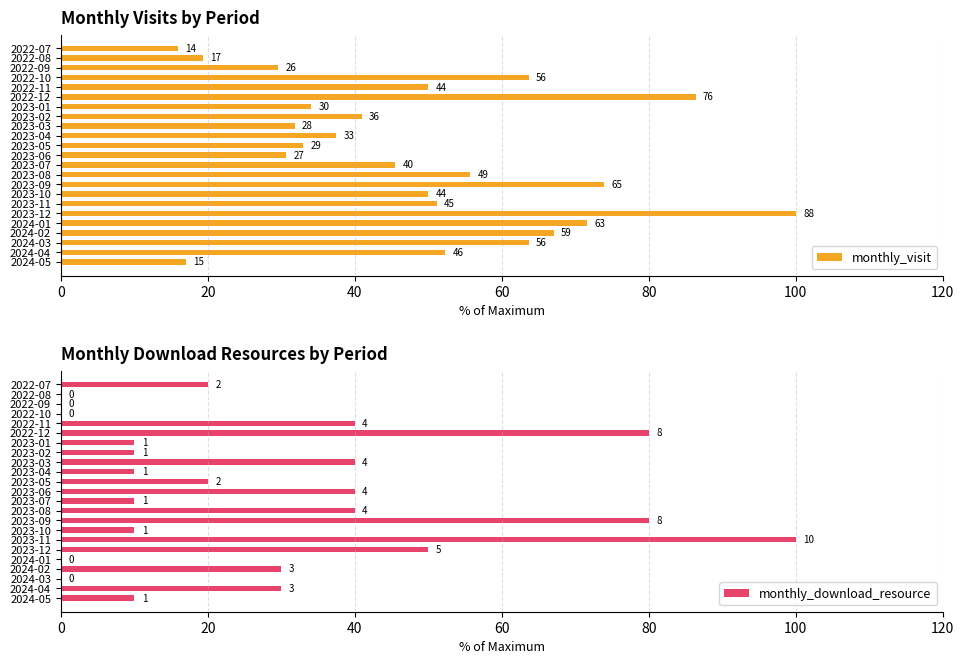

At how many categories does at least one series exceed 19?

22